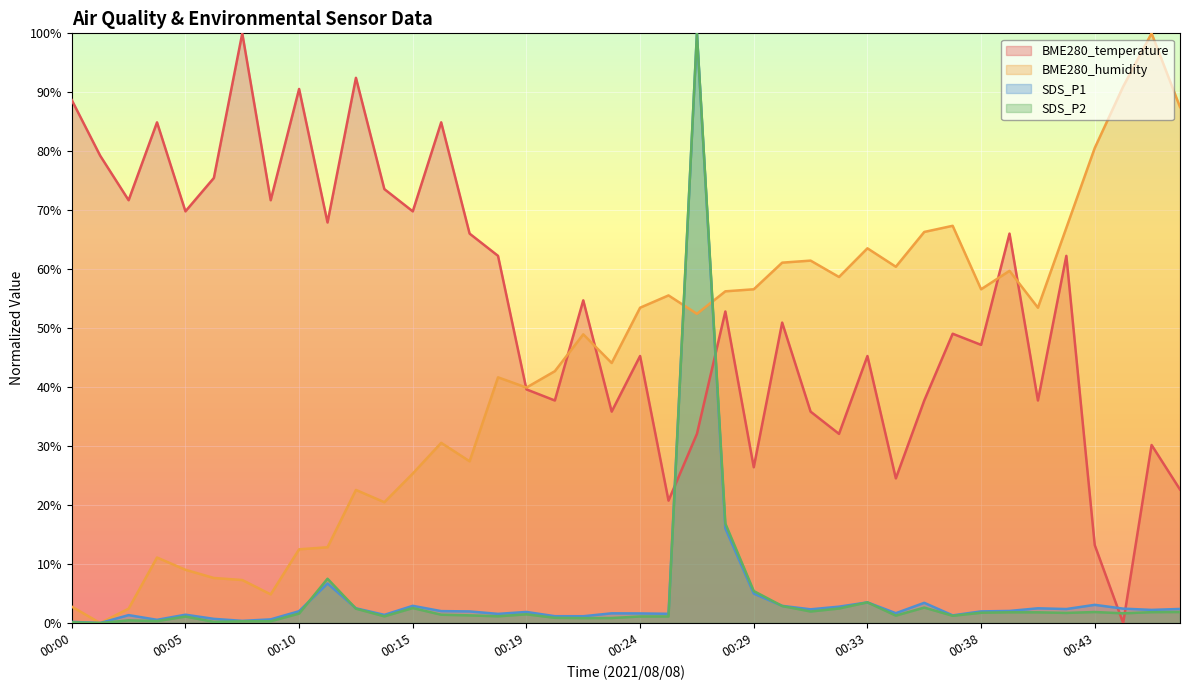

How many intersections are there between SDS_P2 and BME280_temperature?

4